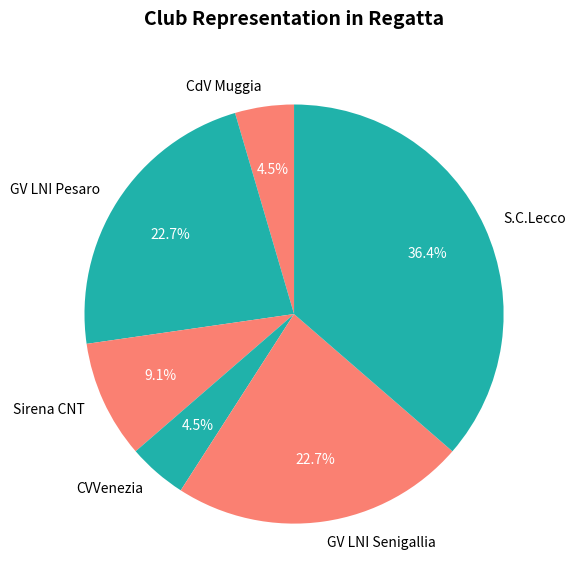

Does any single category account for the majority?

No